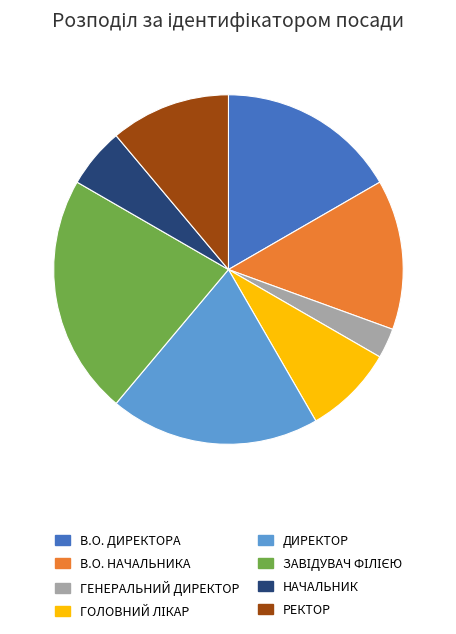

Does any single category account for the majority?

No